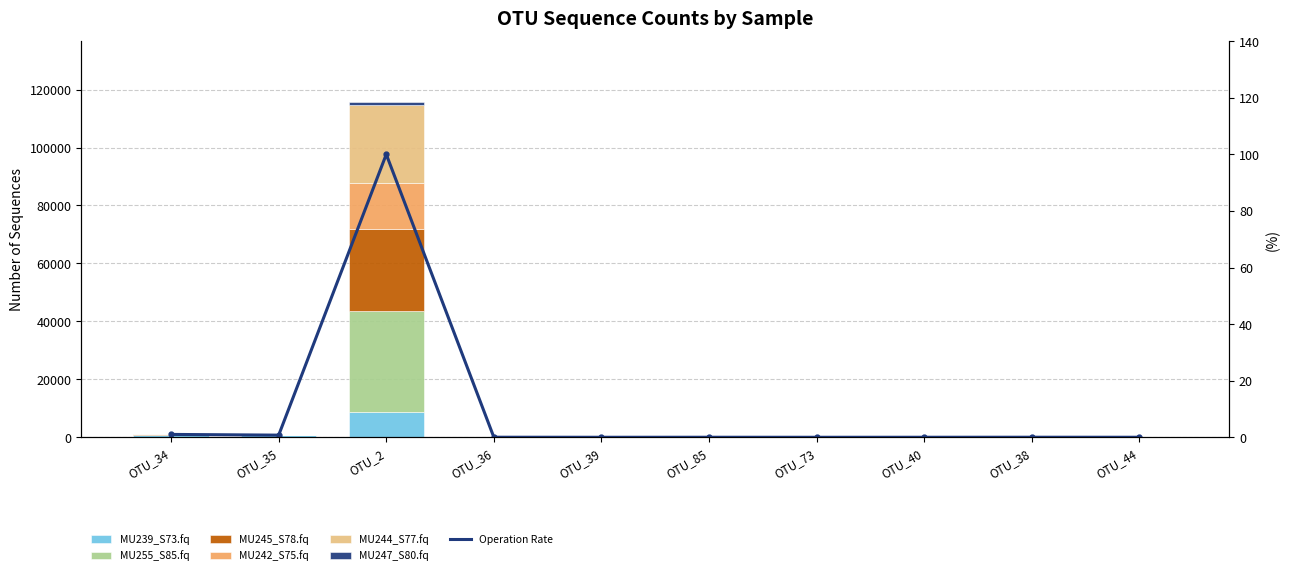

Where does the MU242_S75.fq series first go above 2?

OTU_34